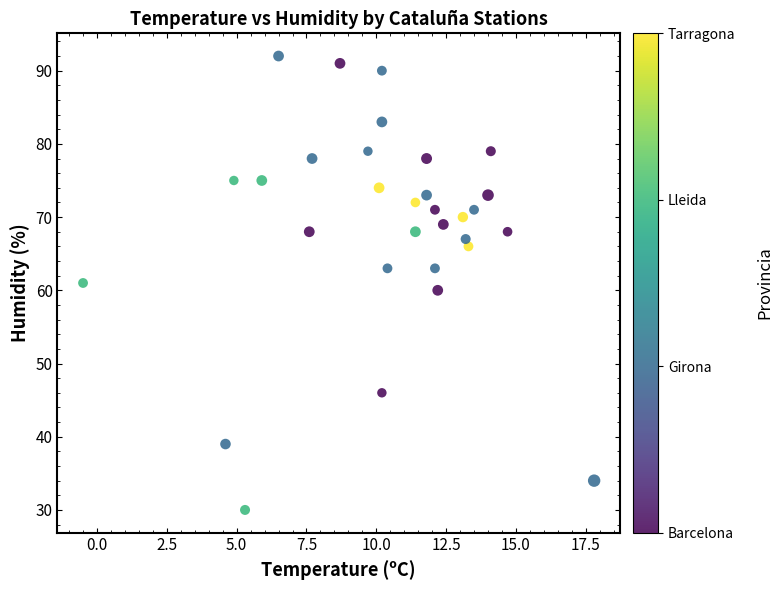

What is the range of Y values (max minus min)?

62